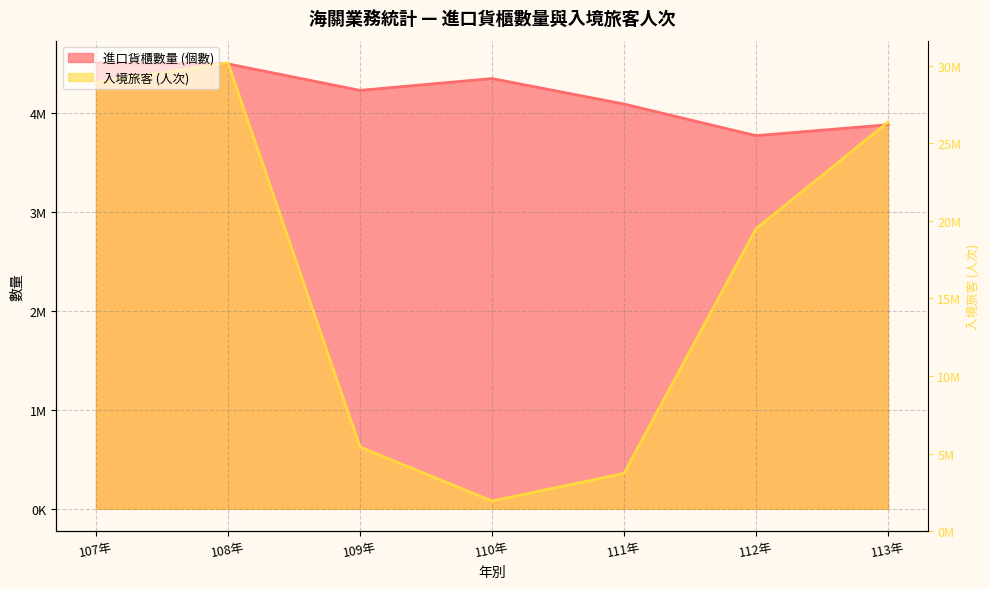

What is the label of the 3rd point from the left?

109年